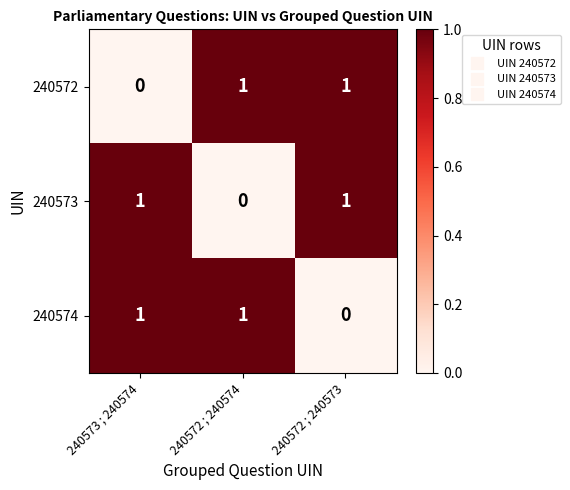

How many 240574 values are between 0 and 1?

3